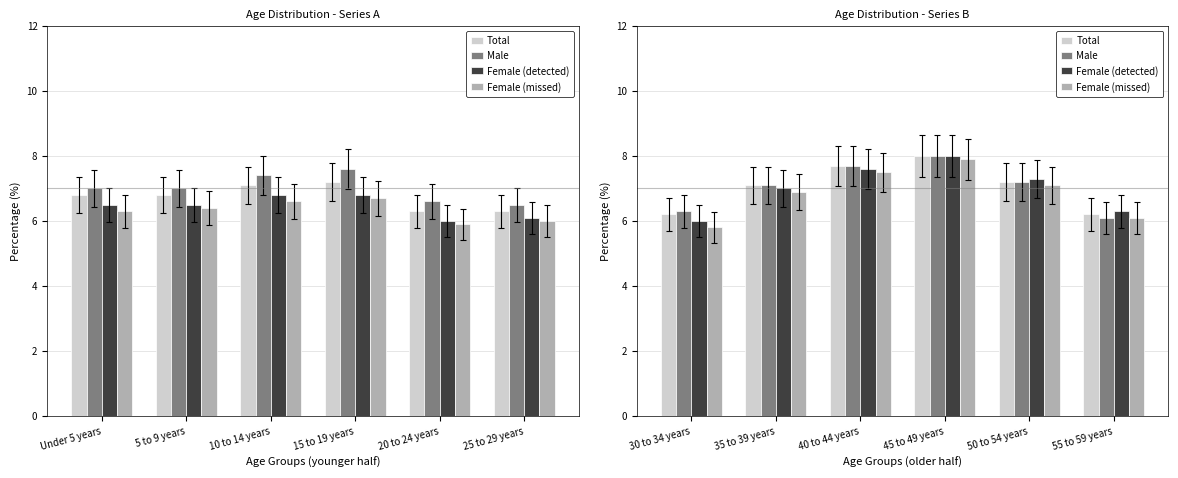

What is the difference between the maximum and minimum values in the Total series?

1.8